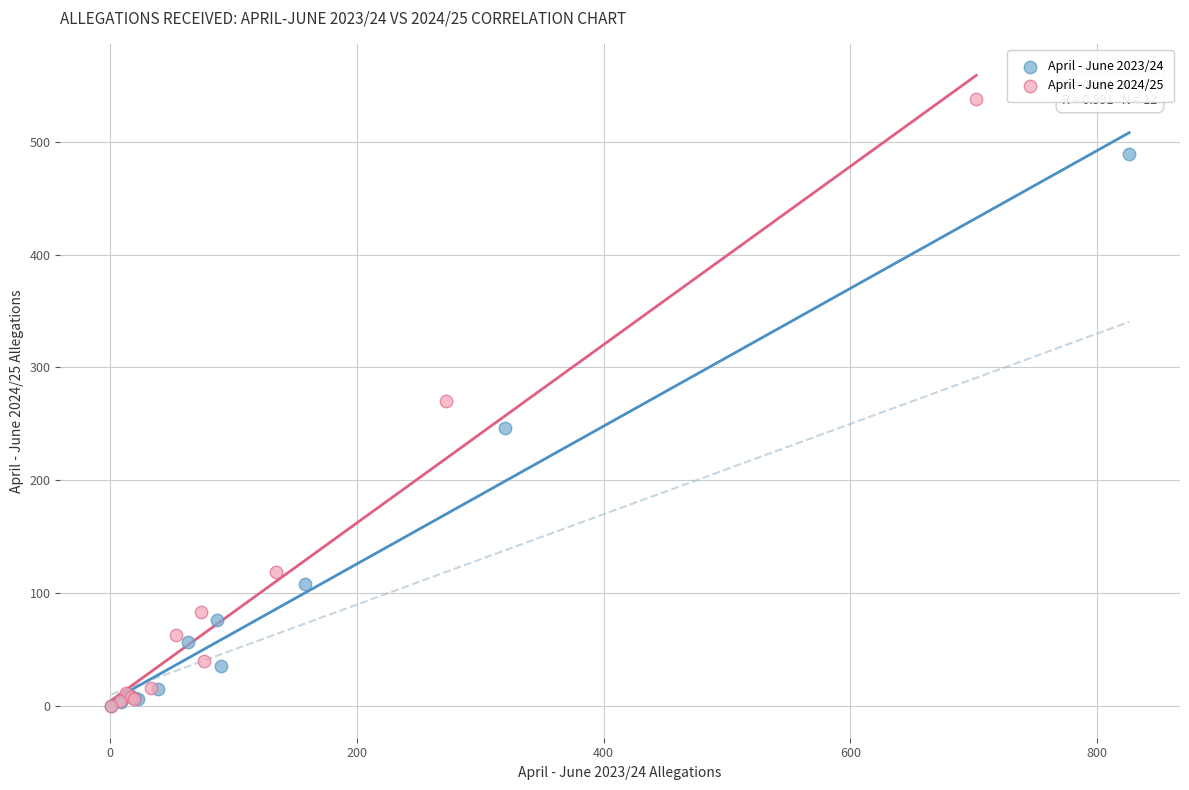

Which series has the widest spread of Y values?

April - June 2024/25